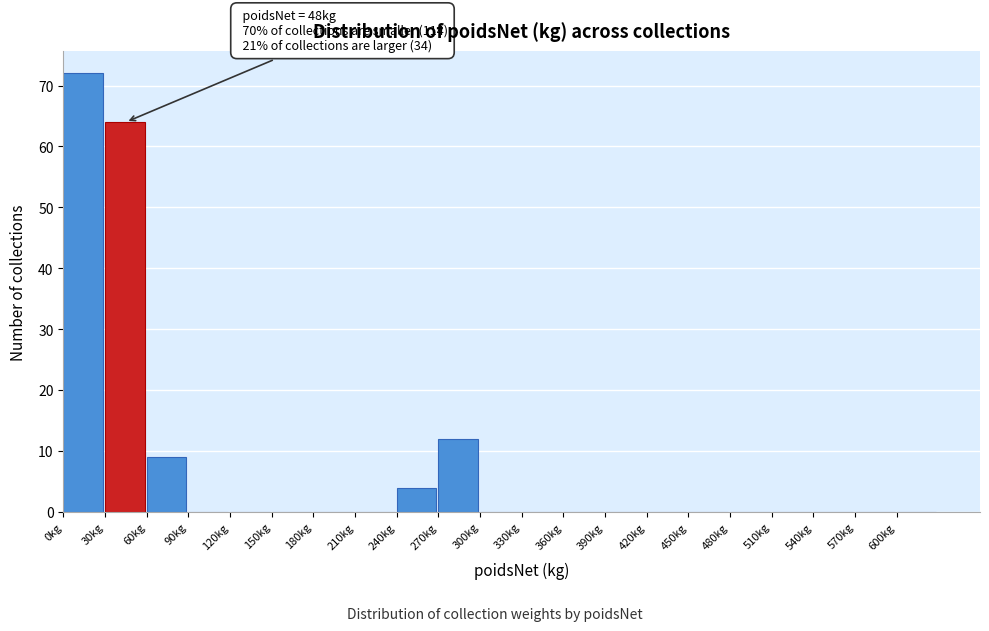

Which range on the x-axis has the tallest bar?

0 to 30